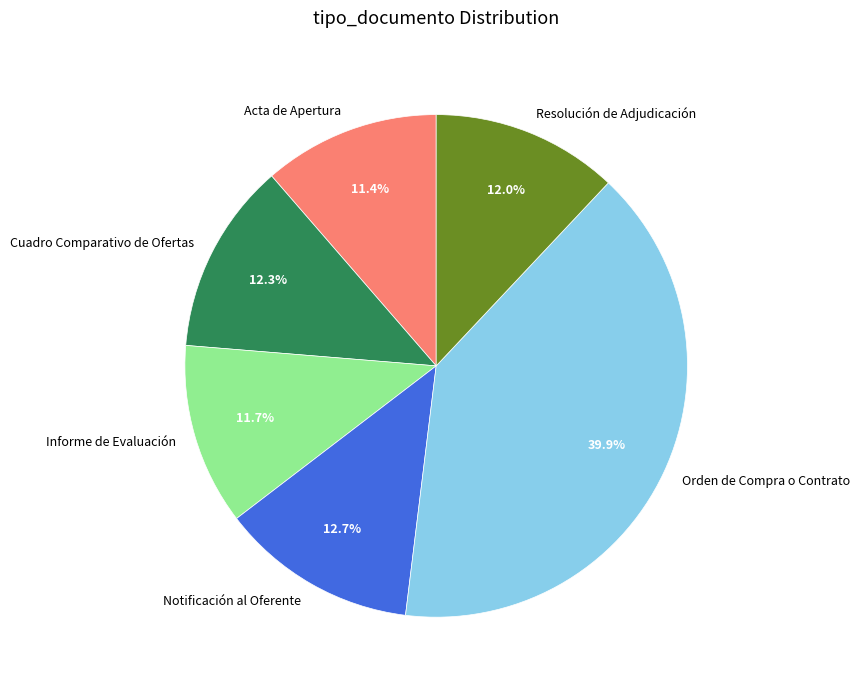

Is the sum of Notificación al Oferente and Informe de Evaluación greater than half?

No